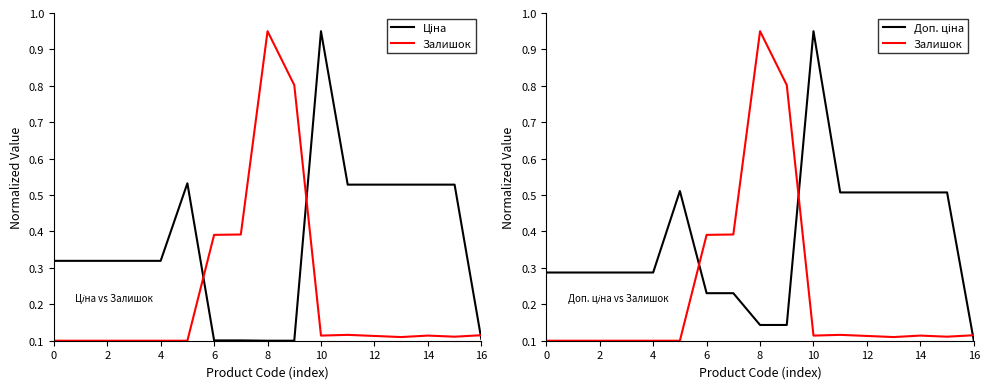

Reading left to right, list all the values displayed in this chart.

Ціна: 0.3	0.3	0.3	0.3	0.3	0.5	0.1	0.1	0.1	0.1	0.9	0.5	0.5	0.5	0.5	0.5	0.1
Залишок: 0.1	0.1	0.1	0.1	0.1	0.1	0.4	0.4	0.9	0.8	0.1	0.1	0.1	0.1	0.1	0.1	0.1
Доп. ціна: 0.3	0.3	0.3	0.3	0.3	0.5	0.2	0.2	0.1	0.1	0.9	0.5	0.5	0.5	0.5	0.5	0.1